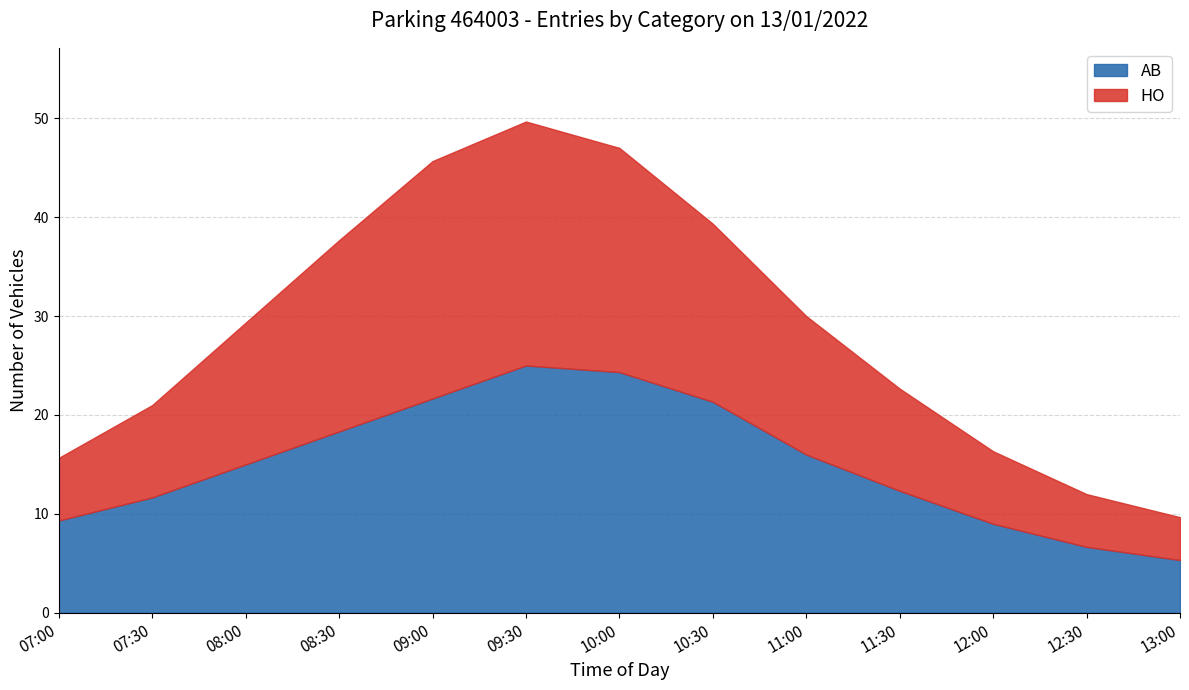

In AB, how many points are higher than both neighbors (excluding endpoints)?

1